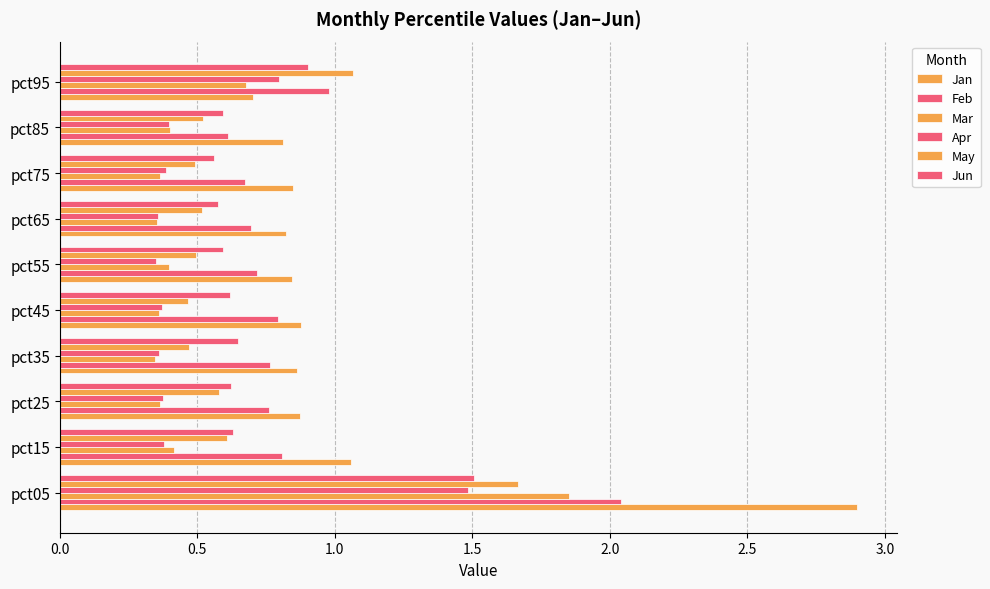

Count the number of categories in the chart.

10